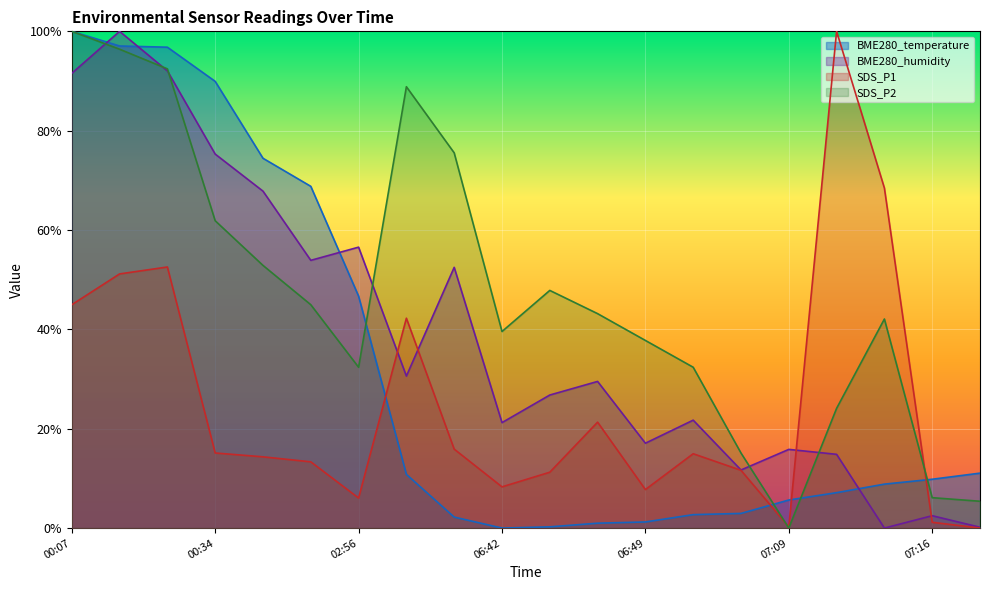

Which has a higher value, 02:56 or 06:58?

02:56